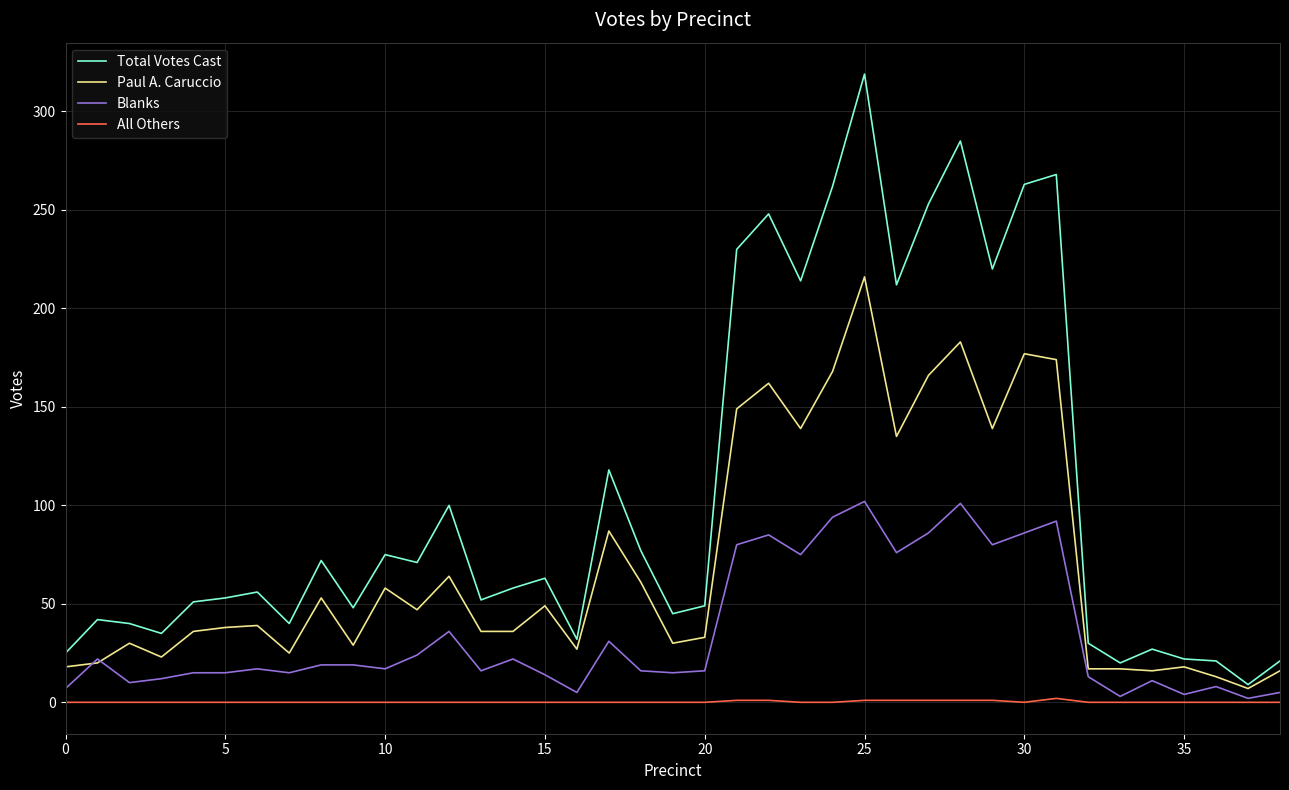

What is the lowest value of the Total Votes Cast series?

9